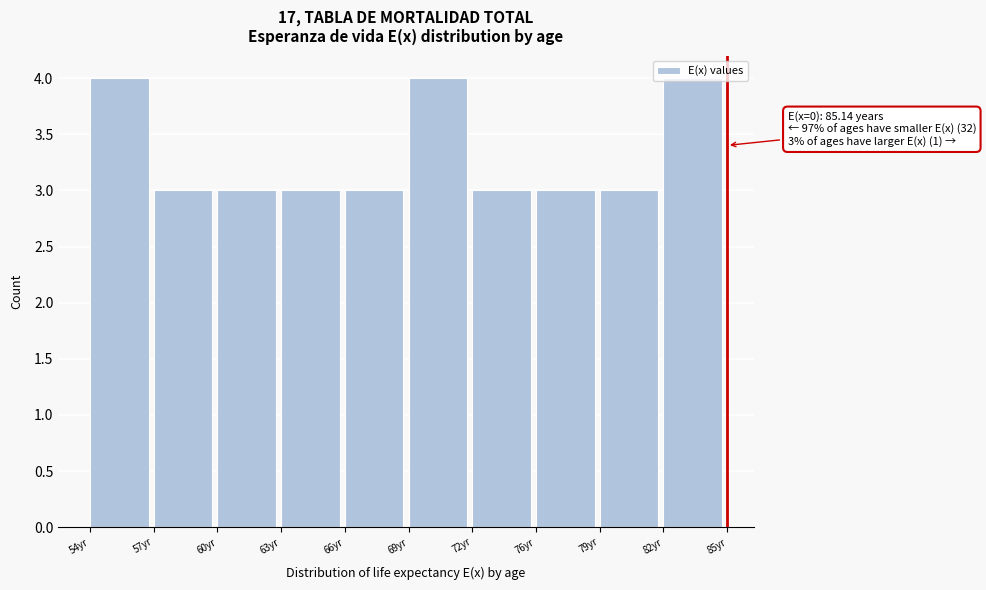

What is the label of the 7th bar from the left?

72yr